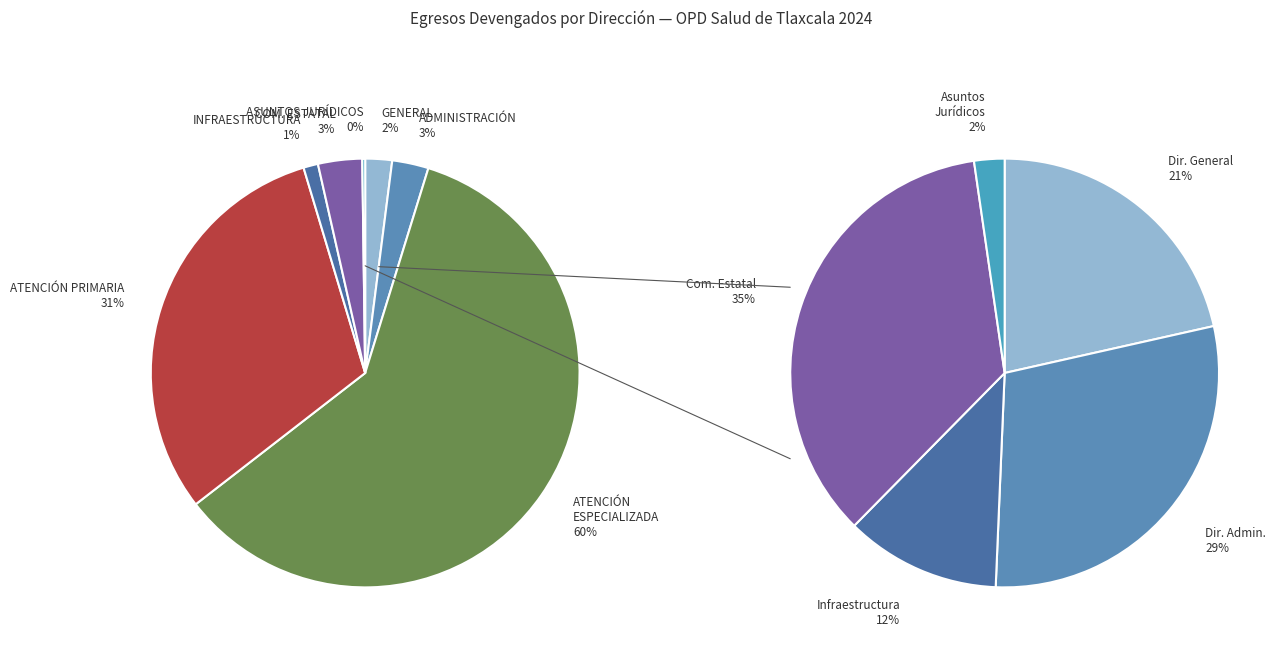

Count the number of slices in the pie.

7